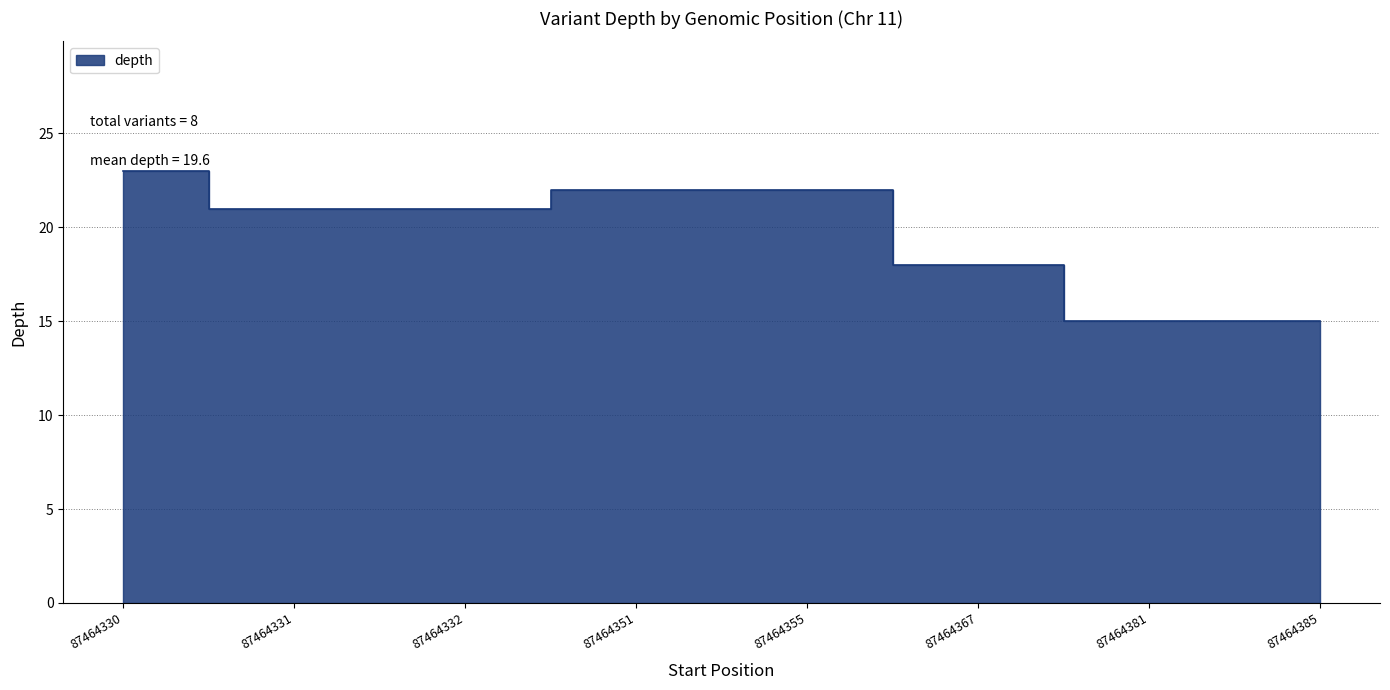

The chart shows a value of 22 at 87464355. True or false?

True